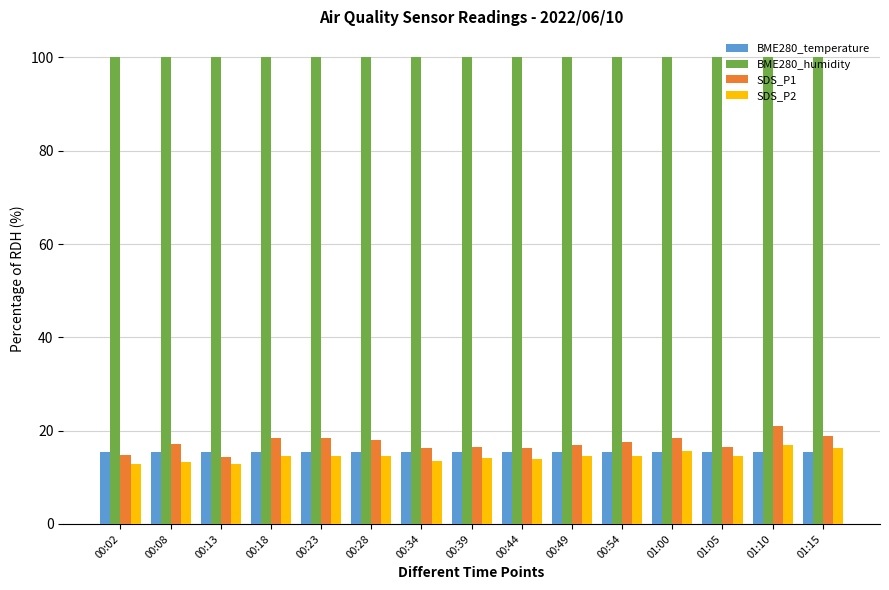

Is the value of SDS_P1 at 01:00 greater than the value of BME280_humidity at 00:54?

No